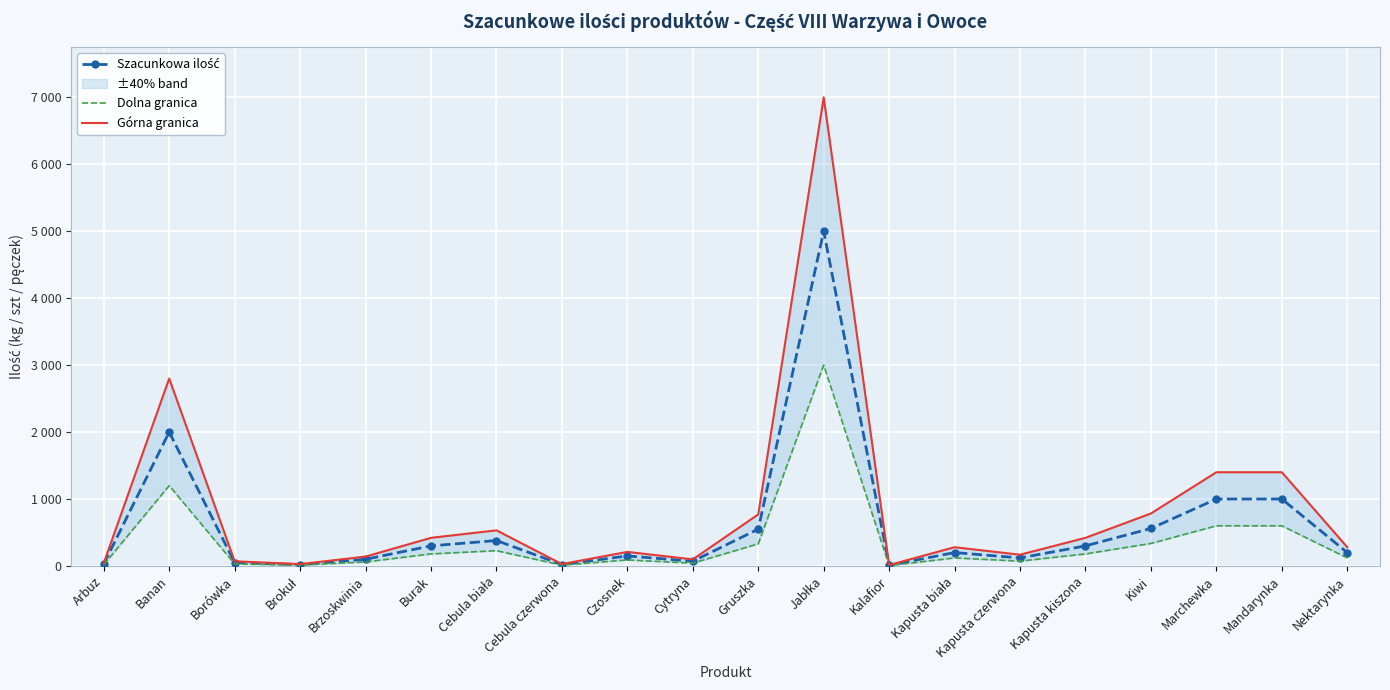

Is this an area chart (filled region under the line)?

No